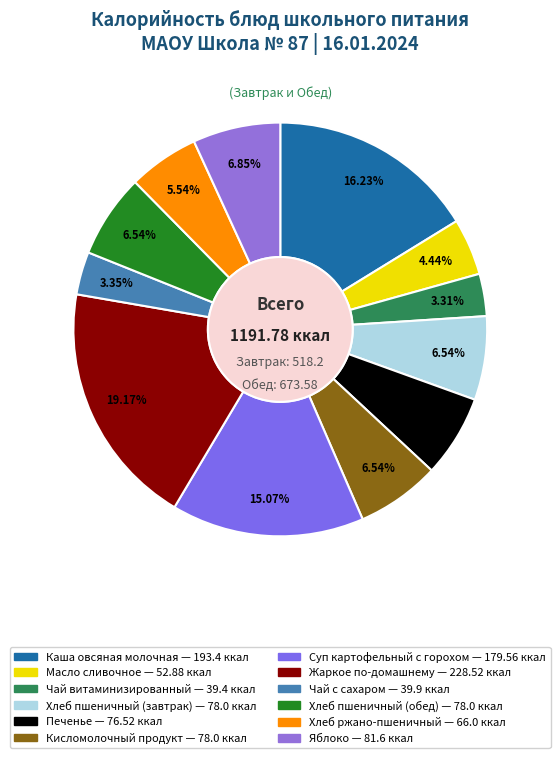

Count the number of slices in the pie.

12